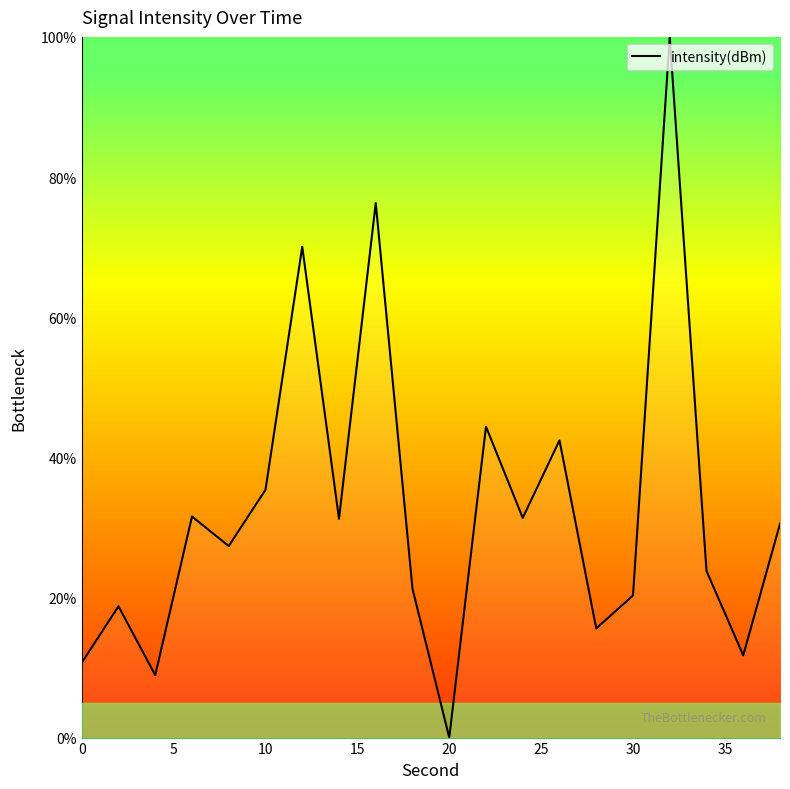

What is the difference between the maximum and minimum values?

100.0